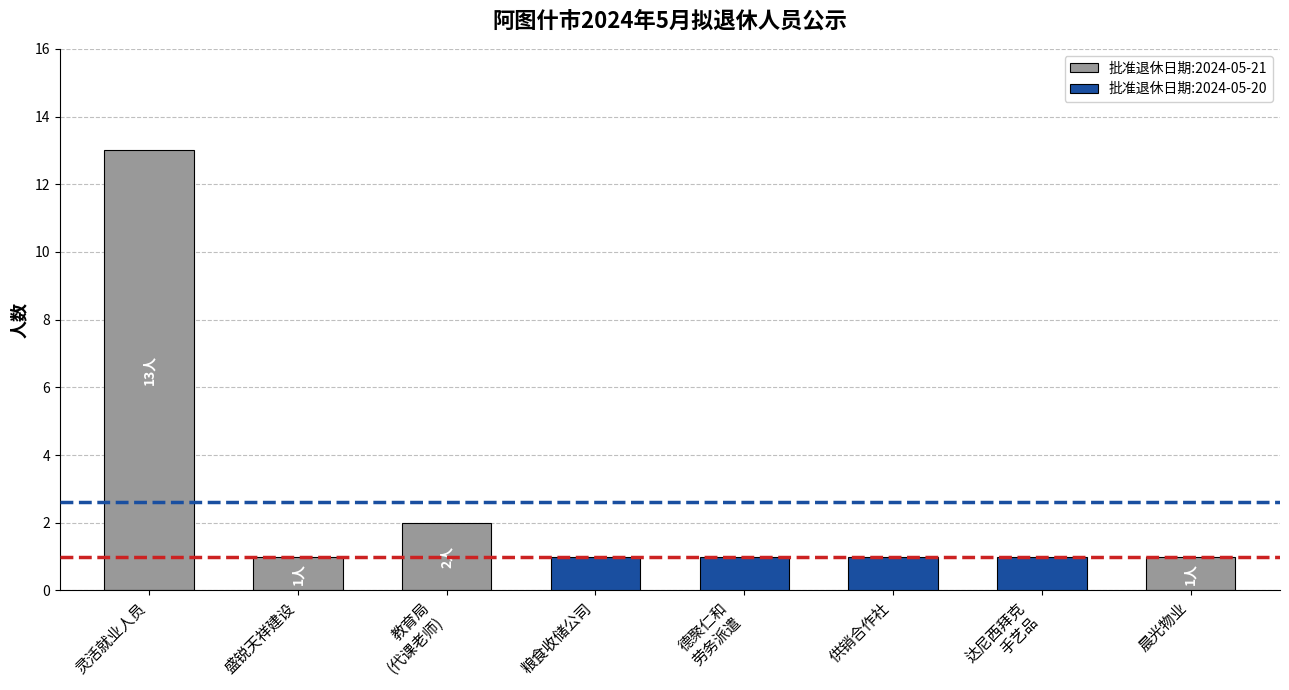

Is it true that 批准退休日期:2024-05-21 equals -6 at 供销合作社?

False